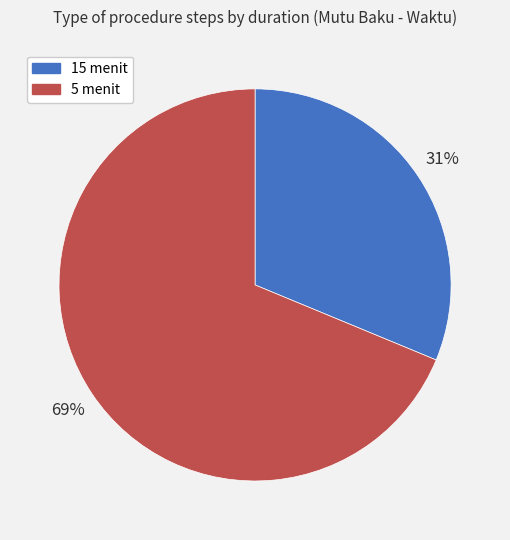

To the nearest percent, what is the average slice percentage?

50%